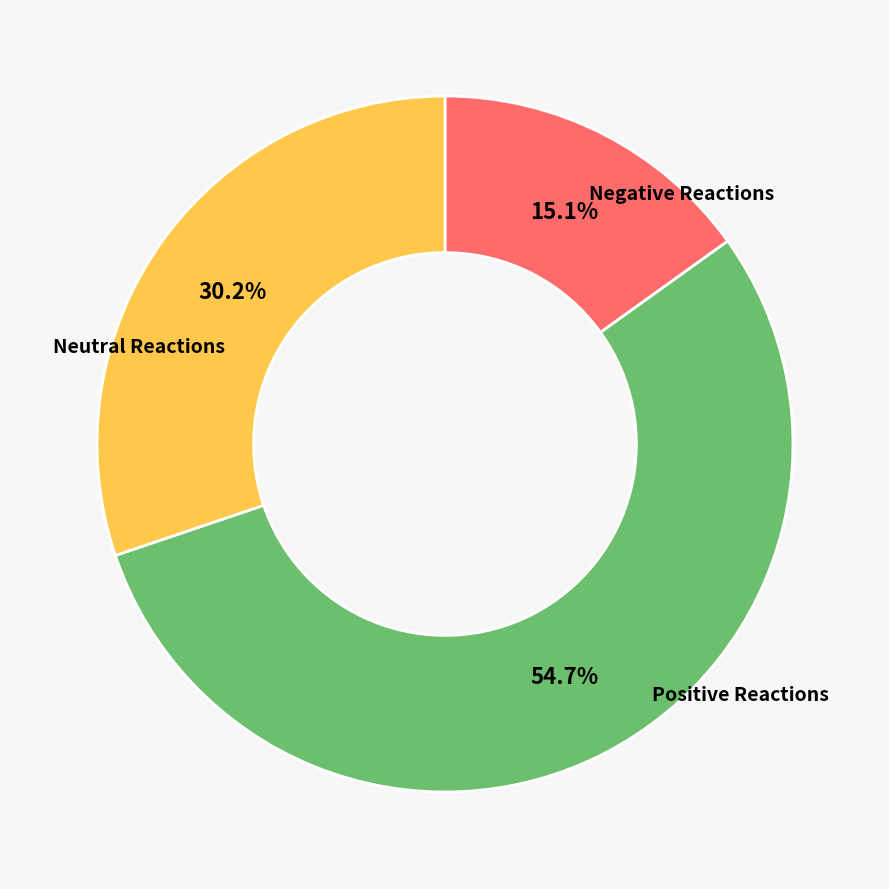

Is there a majority slice in this chart?

Yes